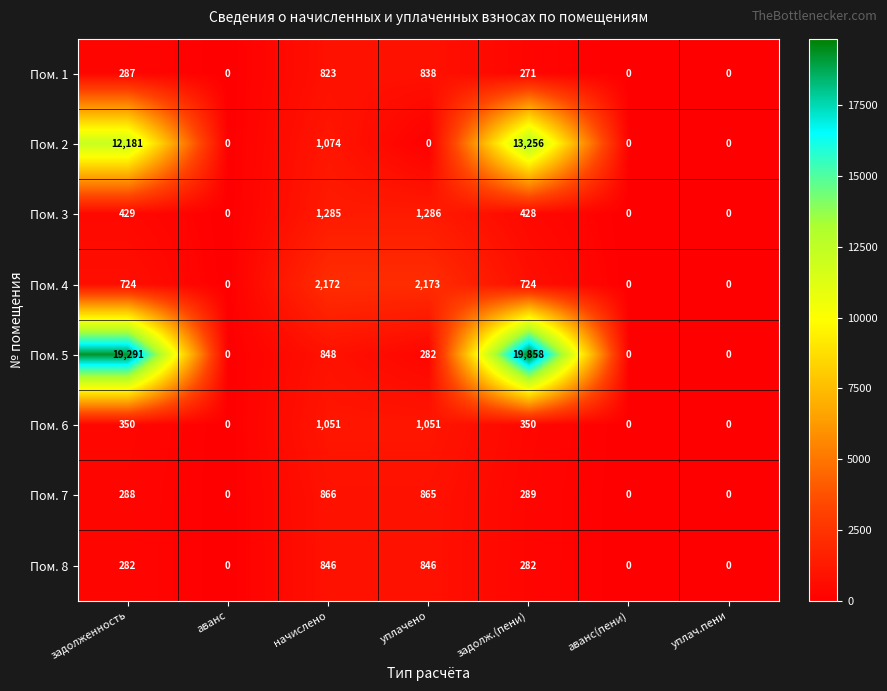

At which category does the chart reach its peak across all series?

задолж.(пени)